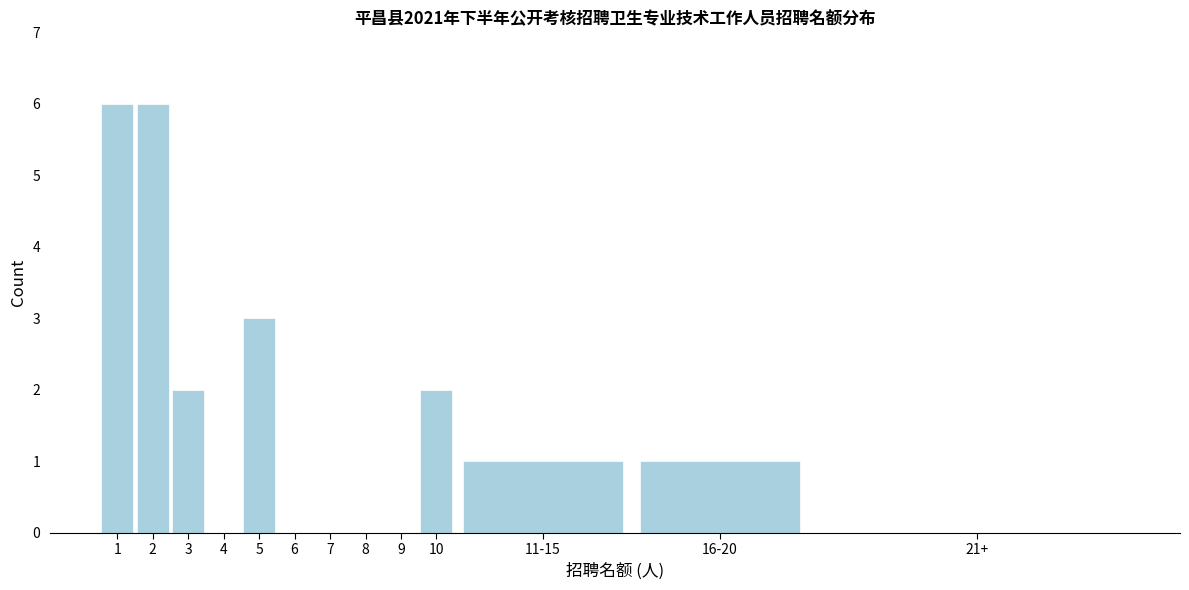

Reading left to right, list all the values displayed in this chart.

1=6	2=6	3=2	4=0	5=3	6=0	7=0	8=0	9=0	10=2	11-15=1	16-20=1	21+=0